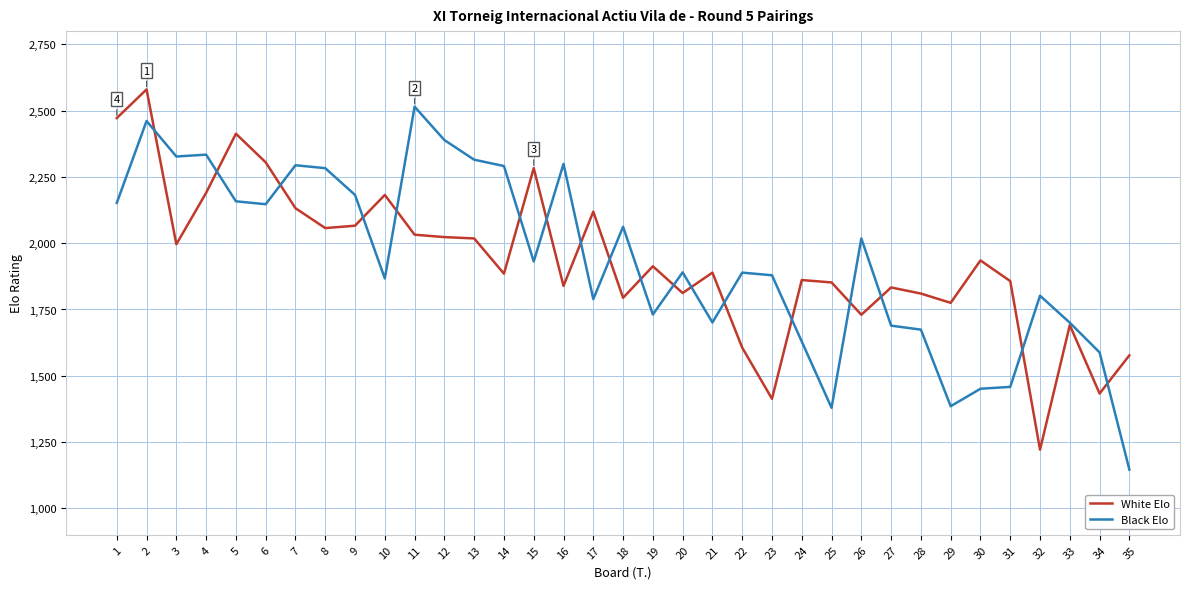

Which series ends up on top after the final intersection of Black Elo and White Elo?

White Elo